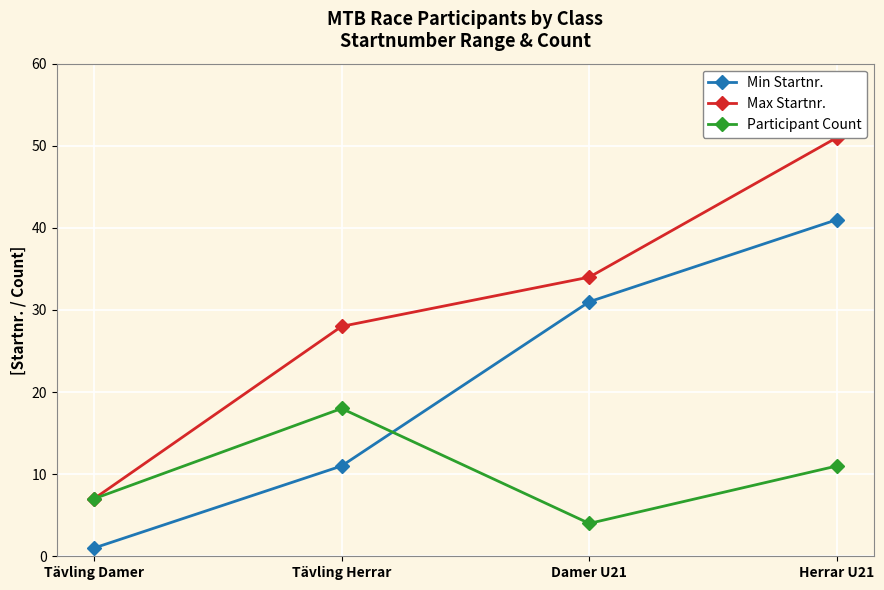

Rank the series by their average value, from highest to lowest.

Max Startnr., Min Startnr., Participant Count